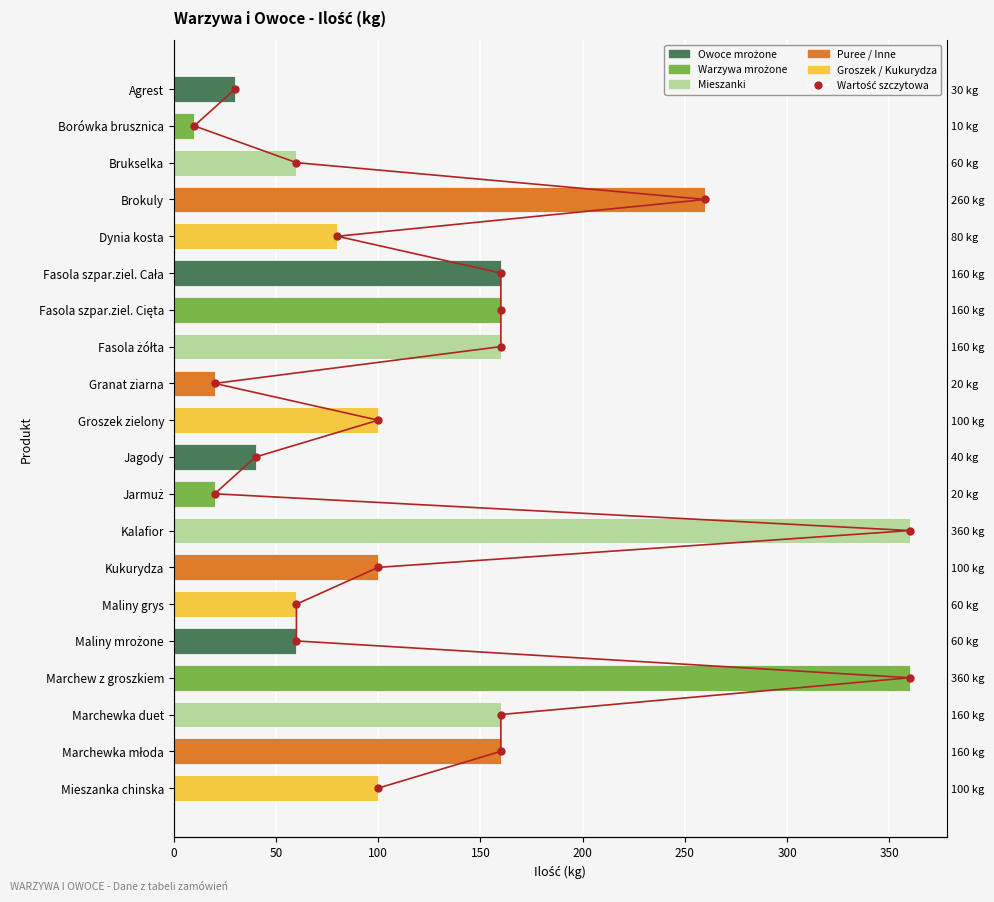

What is the total value across all series at 0?

30